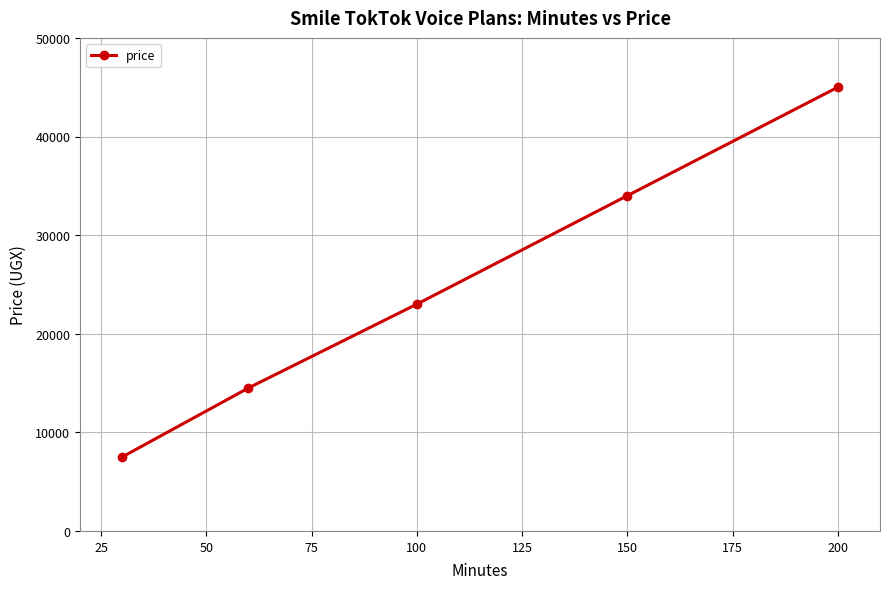

What is the greatest value displayed?

45000